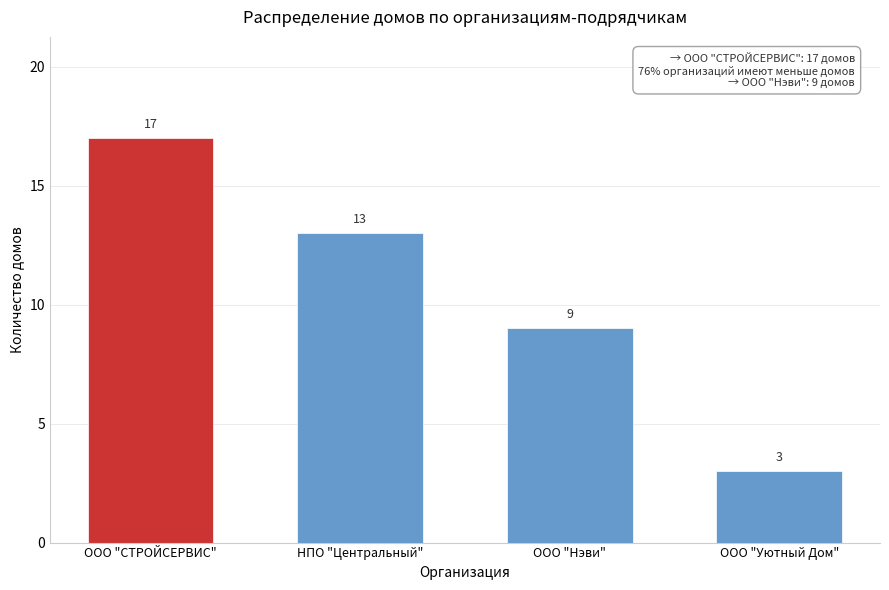

Reading left to right, what are all the values shown in this chart?

17	13	9	3